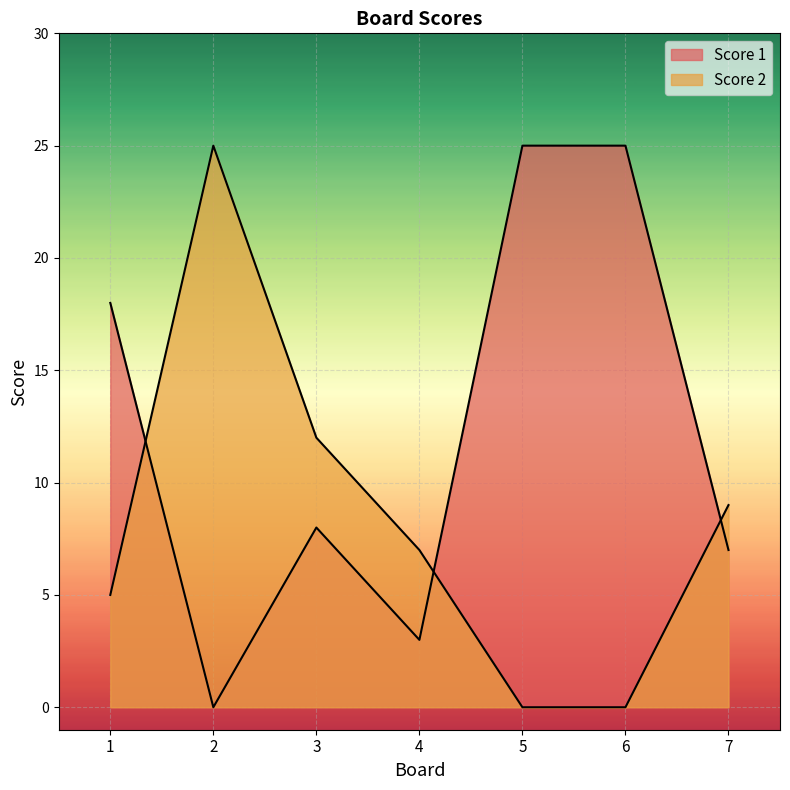

How many values in the Score 2 series are below 7?

3